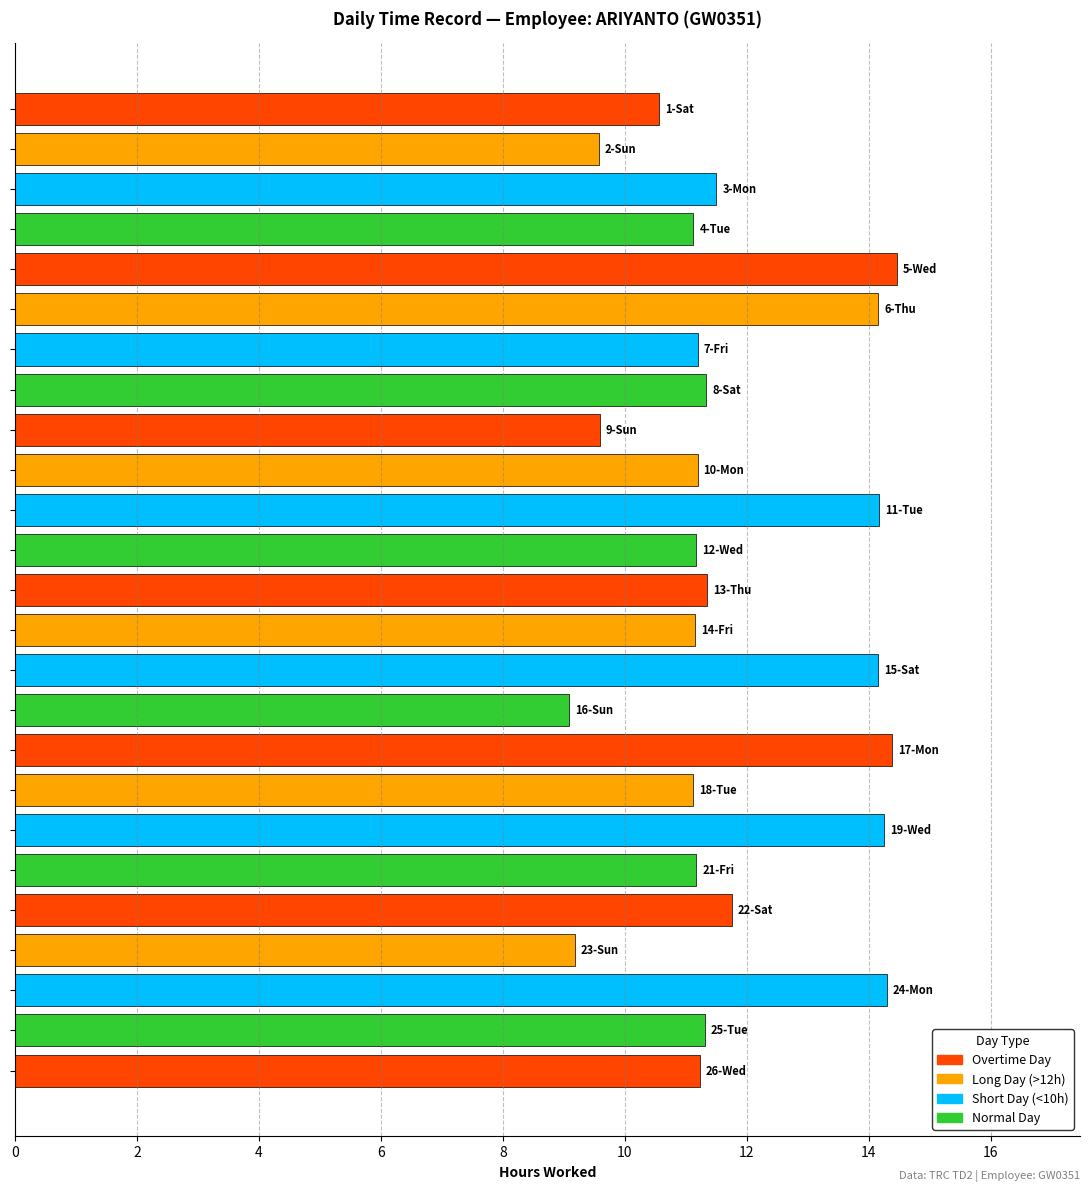

What is the value of the 8th bar from the top?

11.3